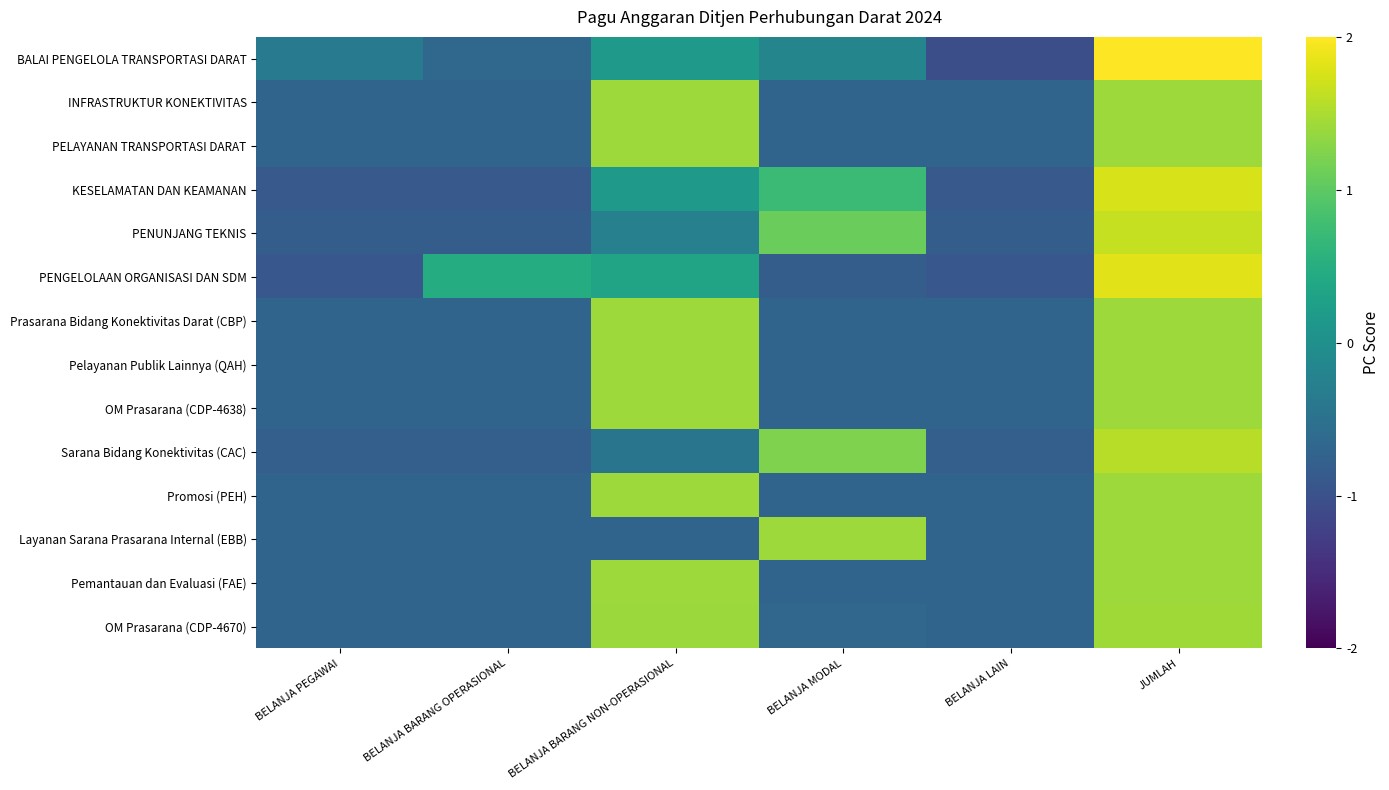

At BELANJA PEGAWAI, list the series in order from largest to smallest.

BALAI PENGELOLA TRANSPORTASI DARAT, Layanan Sarana Prasarana Internal (EBB), INFRASTRUKTUR KONEKTIVITAS, PELAYANAN TRANSPORTASI DARAT, Pelayanan Publik Lainnya (QAH), OM Prasarana (CDP-4638), Pemantauan dan Evaluasi (FAE), Prasarana Bidang Konektivitas Darat (CBP), Promosi (PEH), OM Prasarana (CDP-4670), Sarana Bidang Konektivitas (CAC), PENUNJANG TEKNIS, KESELAMATAN DAN KEAMANAN, PENGELOLAAN ORGANISASI DAN SDM